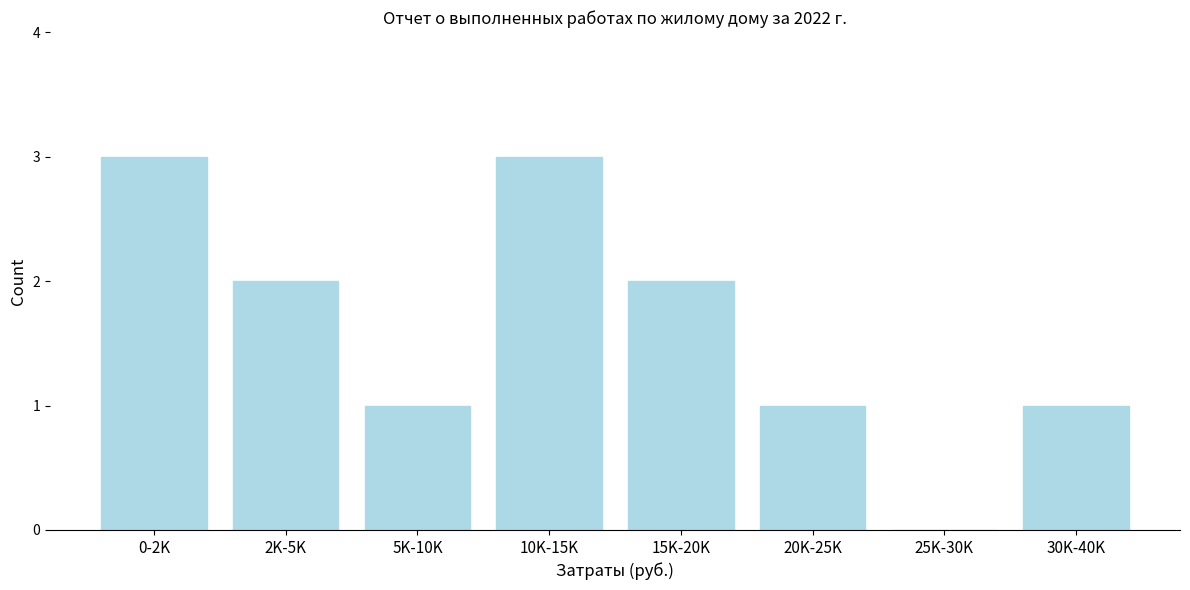

Reading left to right, extract all data points from this chart.

0-2K=3	2K-5K=2	5K-10K=1	10K-15K=3	15K-20K=2	20K-25K=1	25K-30K=0	30K-40K=1